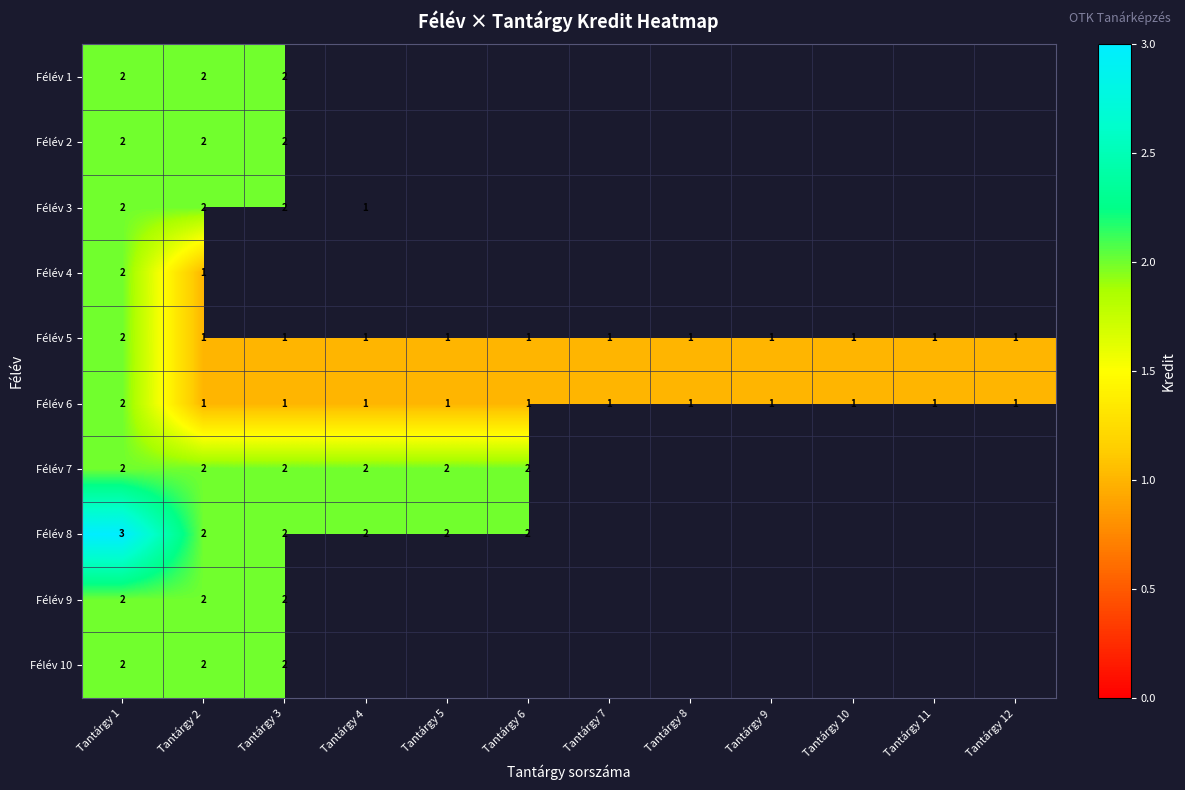

The value of Félév 7 at Tantárgy 1 is 2. True or false?

True